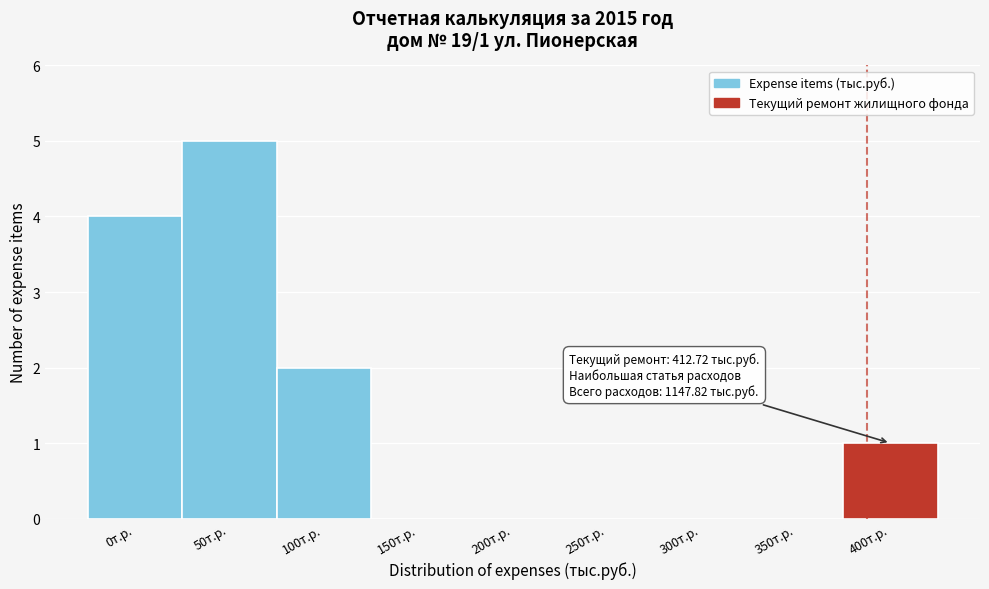

Reading left to right, transcribe all the data shown in this chart.

0т.р.=4	50т.р.=5	100т.р.=2	150т.р.=0	200т.р.=0	250т.р.=0	300т.р.=0	350т.р.=0	400т.р.=1